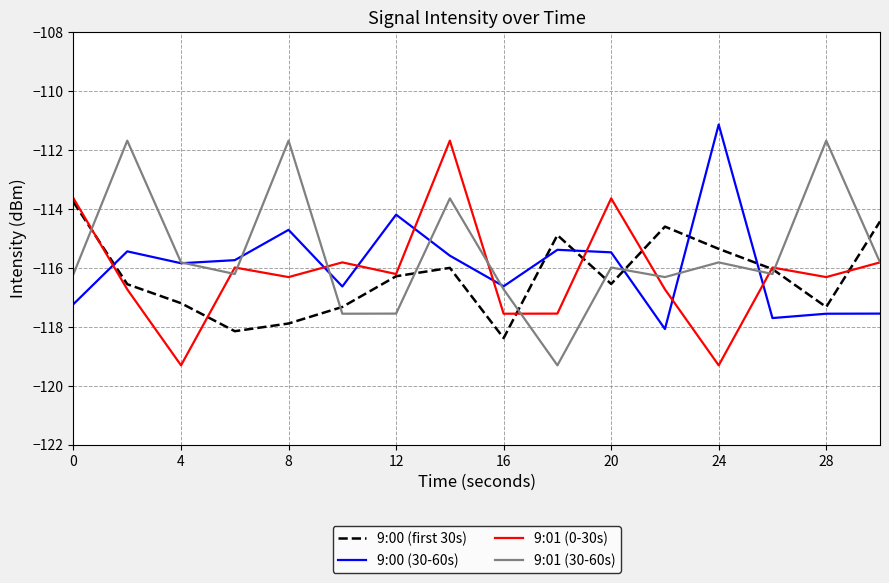

What are all the series names shown in the legend?

9:00 (first 30s), 9:00 (30-60s), 9:01 (0-30s), 9:01 (30-60s)